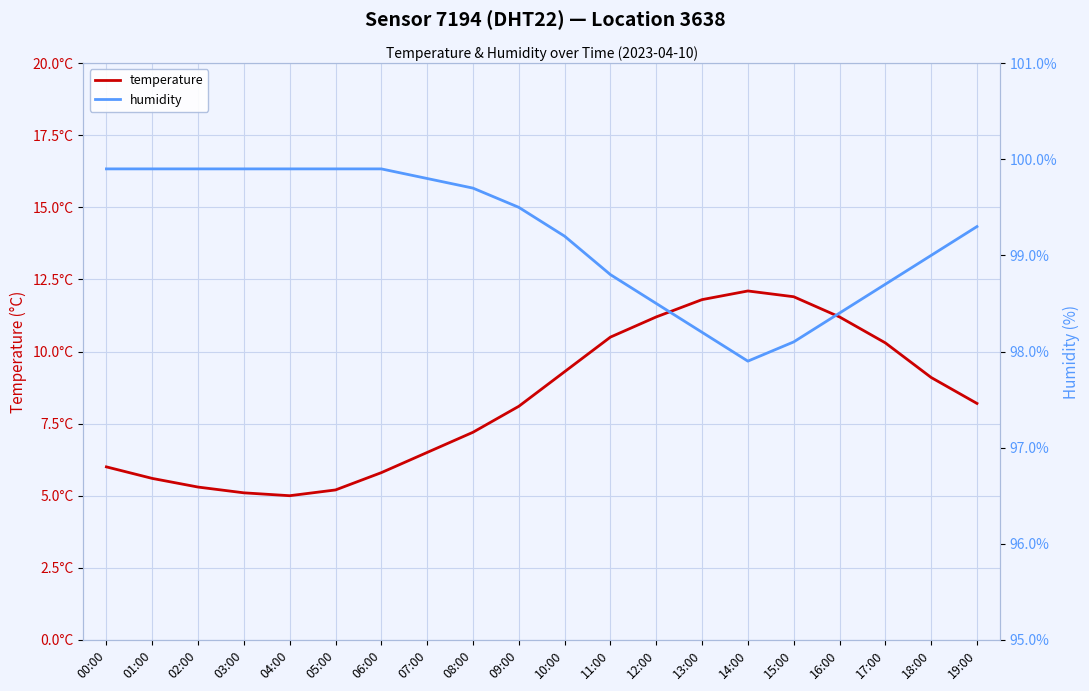

Reading right to left, extract all data points from this chart.

temperature: 19:00=8.2	18:00=9.1	17:00=10.3	16:00=11.2	15:00=11.9	14:00=12.1	13:00=11.8	12:00=11.2	11:00=10.5	10:00=9.3	09:00=8.1	08:00=7.2	07:00=6.5	06:00=5.8	05:00=5.2	04:00=5.0	03:00=5.1	02:00=5.3	01:00=5.6	00:00=6.0
humidity: 19:00=99.3	18:00=99.0	17:00=98.7	16:00=98.4	15:00=98.1	14:00=97.9	13:00=98.2	12:00=98.5	11:00=98.8	10:00=99.2	09:00=99.5	08:00=99.7	07:00=99.8	06:00=99.9	05:00=99.9	04:00=99.9	03:00=99.9	02:00=99.9	01:00=99.9	00:00=99.9